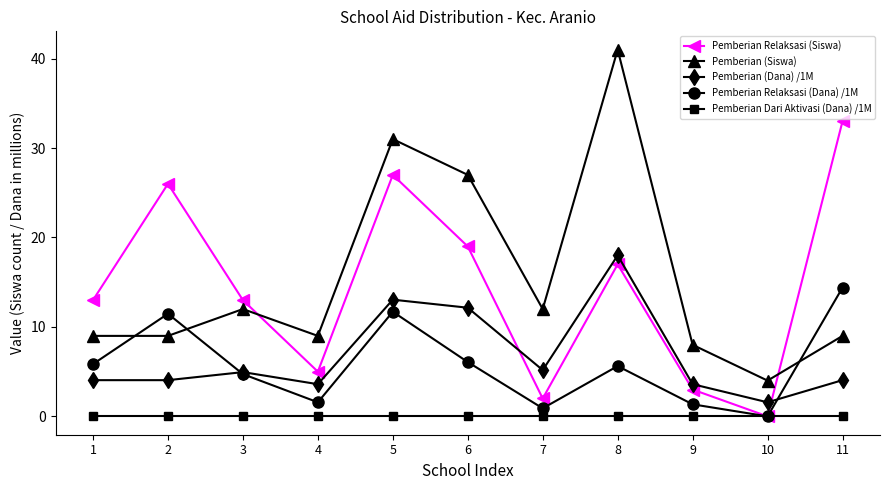

At how many categories does at least one series exceed 23?

5